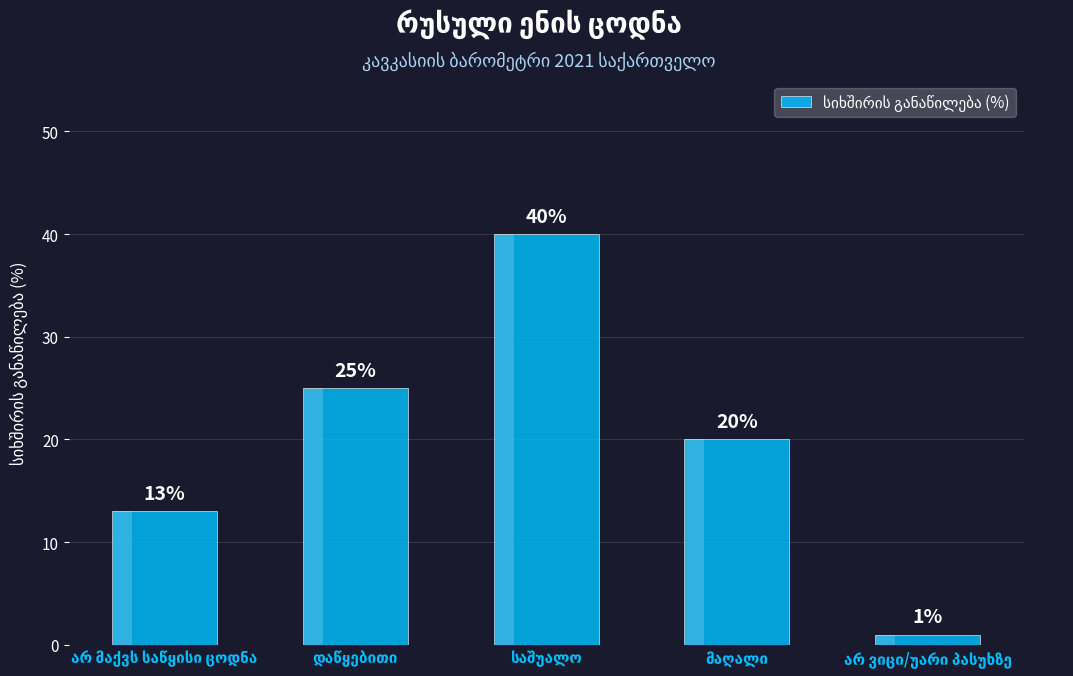

Between მაღალი and არ მაქვს საწყისი ცოდნა, which is larger?

მაღალი